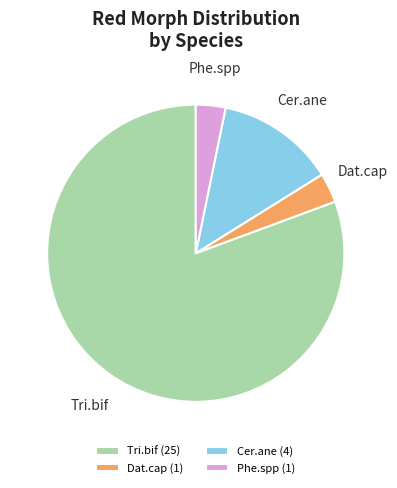

How many segments does this pie chart have?

4